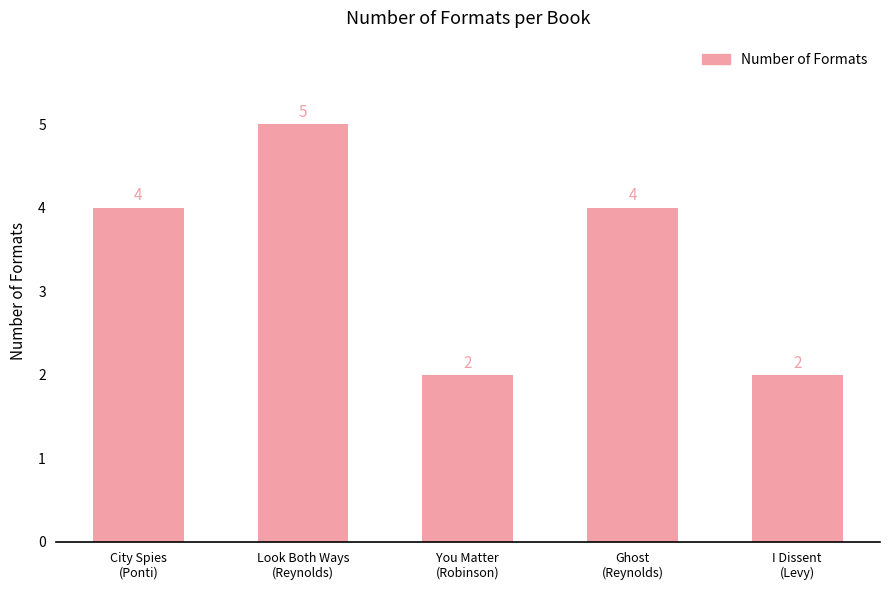

Count the values in the range 2 to 4.

4